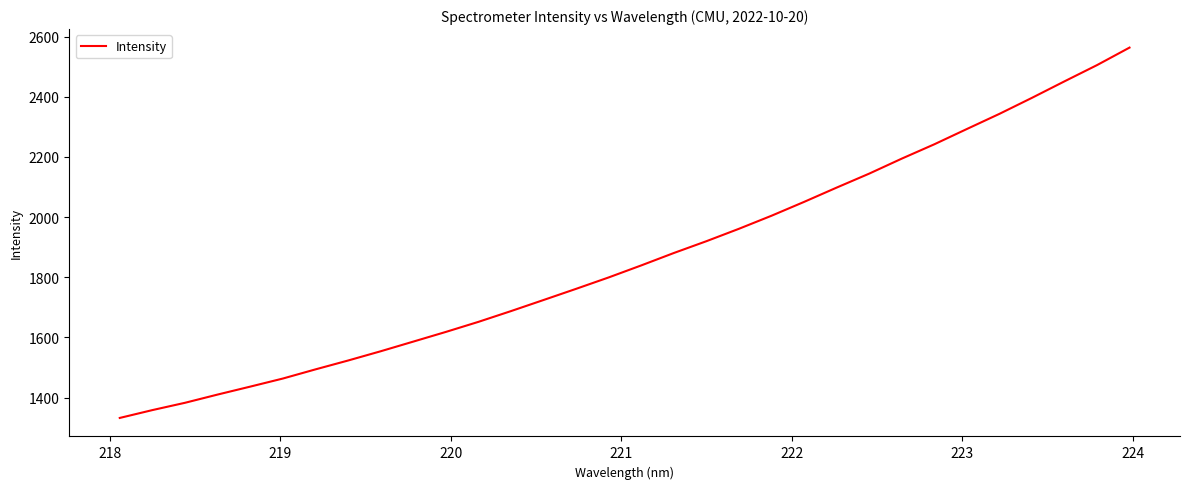

Reading right to left, what are all the values shown in this chart?

2563.6	2505.4	2451.4	2396.6	2343.3	2292.9	2242.1	2194.5	2144.6	2098.2	2050.7	2004.7	1961.3	1920.0	1880.7	1839.5	1799.6	1761.6	1724.5	1687.6	1651.8	1618.3	1586.1	1554.0	1523.3	1493.8	1463.3	1436.5	1410.1	1382.7	1358.5	1332.4